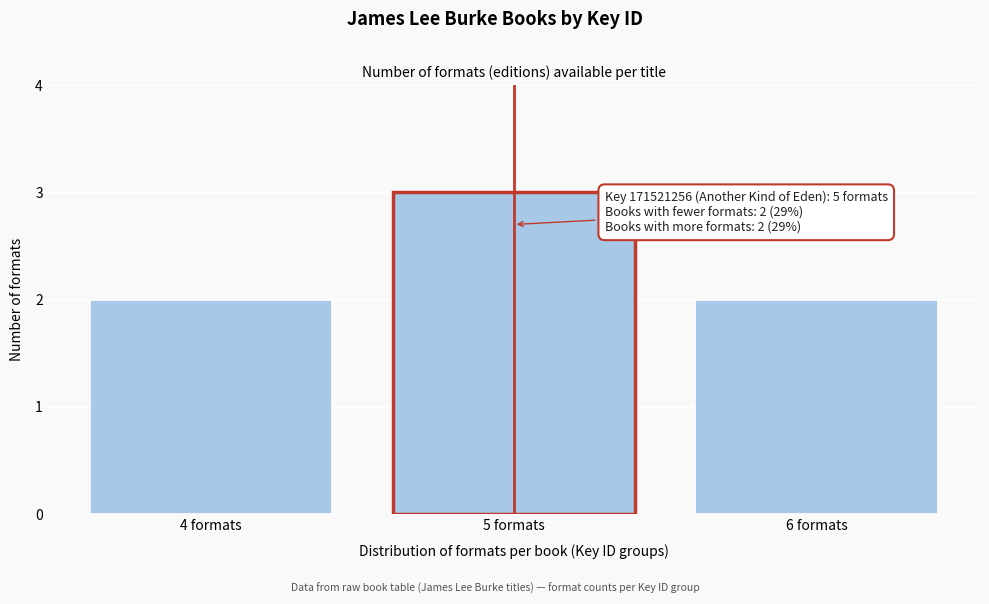

Reading left to right, transcribe all the data shown in this chart.

4 formats=2	5 formats=3	6 formats=2